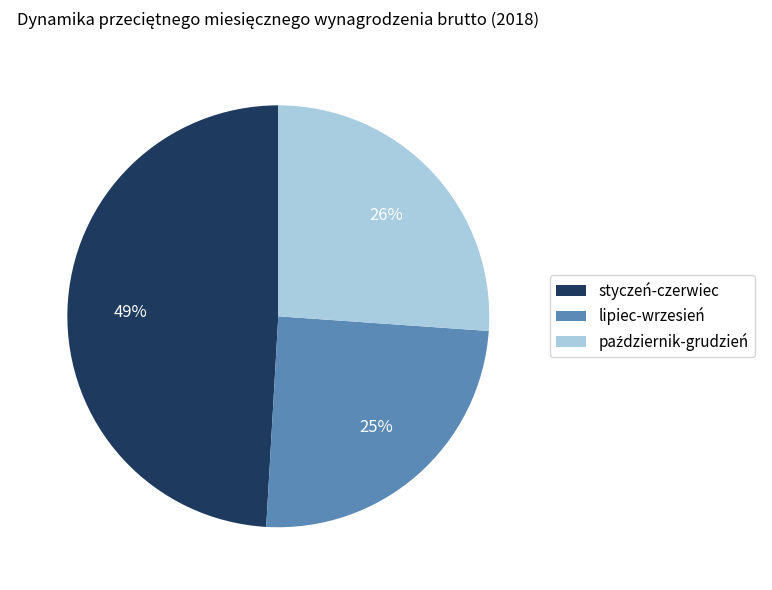

What is the ratio of the value at lipiec-wrzesień to the value at styczeń-czerwiec?

0.5